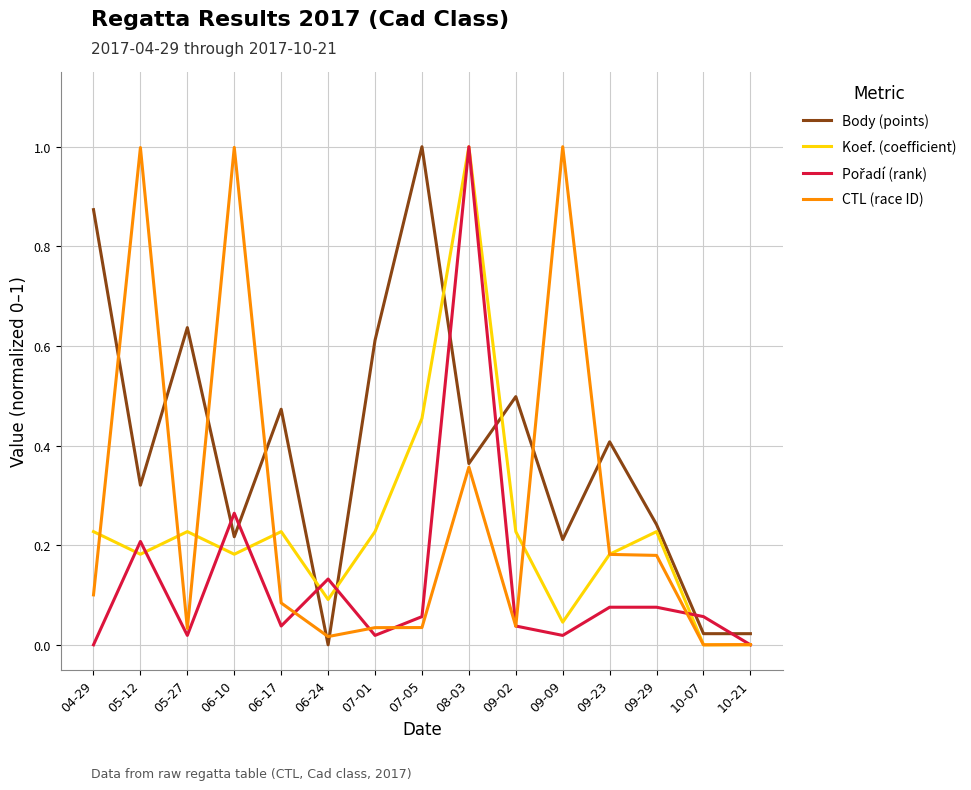

True or false: Koef. (coefficient) has a value of 0.2 at 06-17.

True